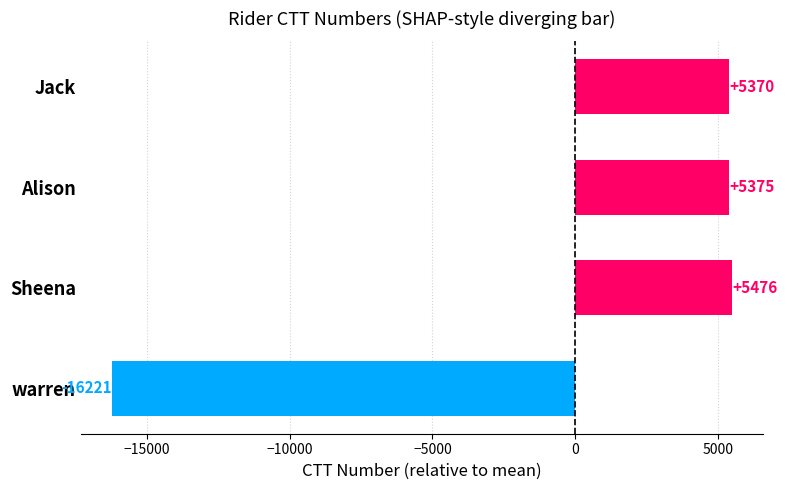

Approximately how many times larger is the value at Sheena compared to Jack?

1.0